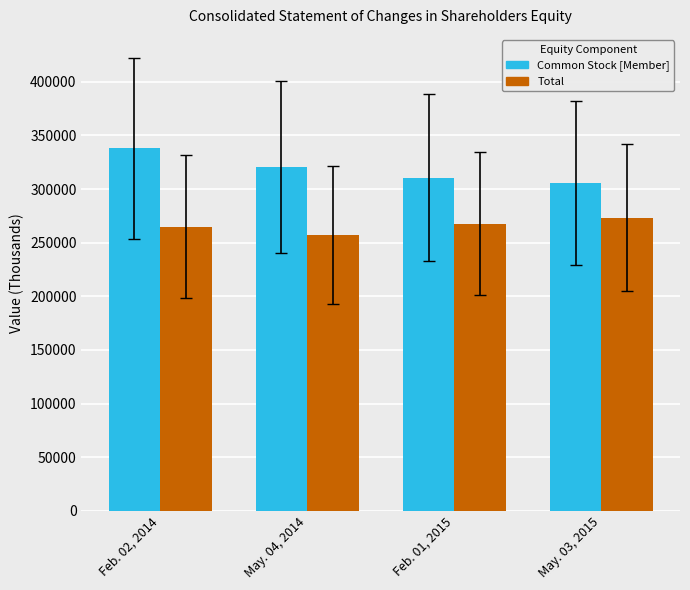

List the series in order of their overall mean, lowest first.

Total, Common Stock [Member]